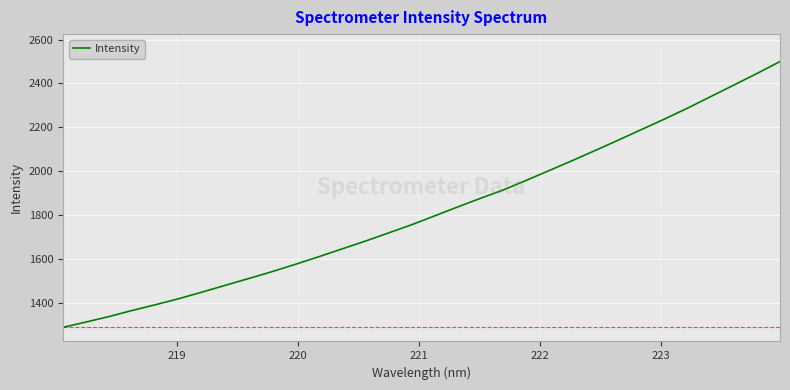

What is the minimum value shown in the chart?

1288.2